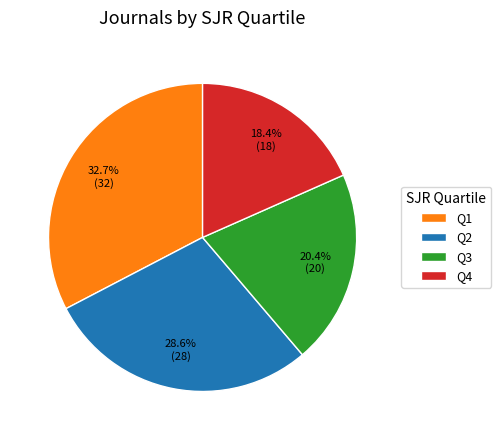

Which has a higher value, Q3 or Q4?

Q3